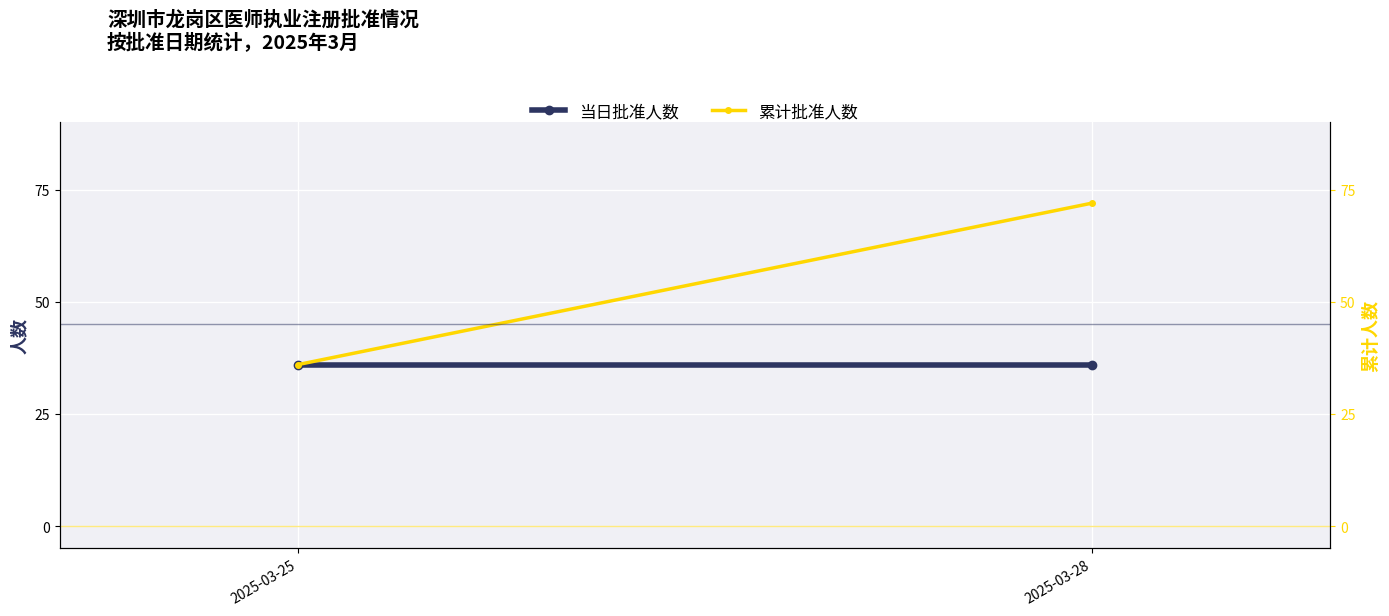

The value of 当日批准人数 at 2025-03-28 is 50. True or false?

False